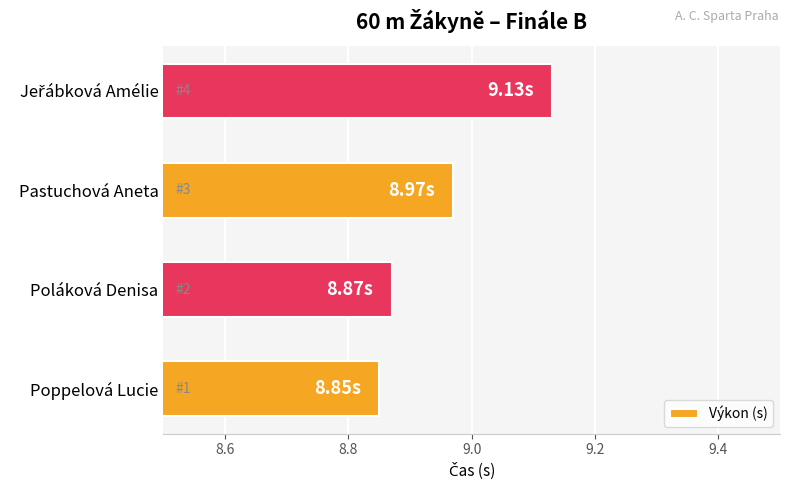

At which label is the value closest to 8?

Poppelová Lucie